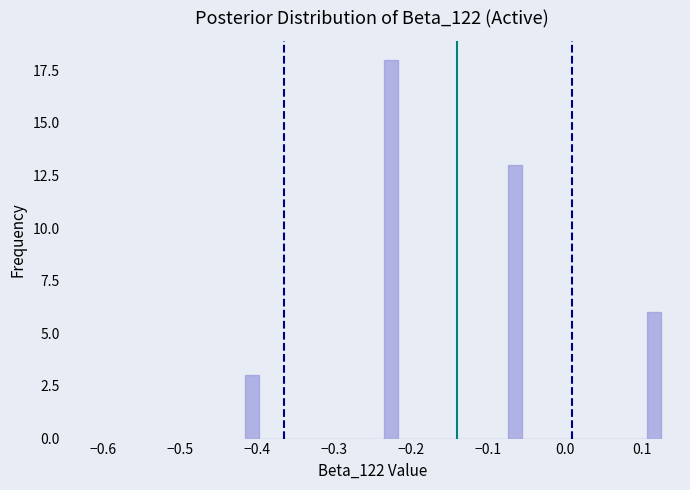

Around what value on the x-axis is the tallest bar? Give the approximate position of its centre, as read against the axis.

-0.23